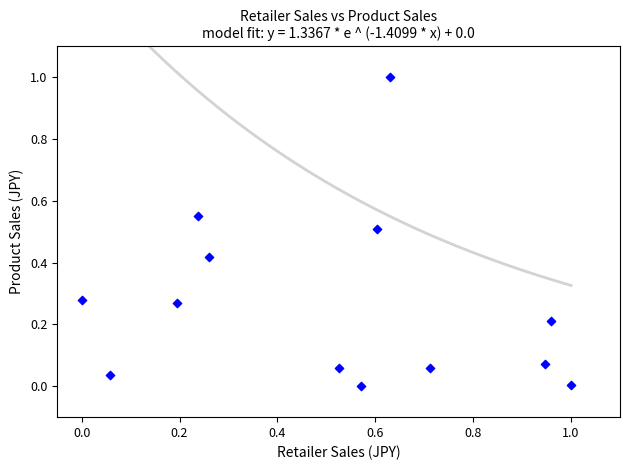

What is the range of Y values (max minus min)?

1.0